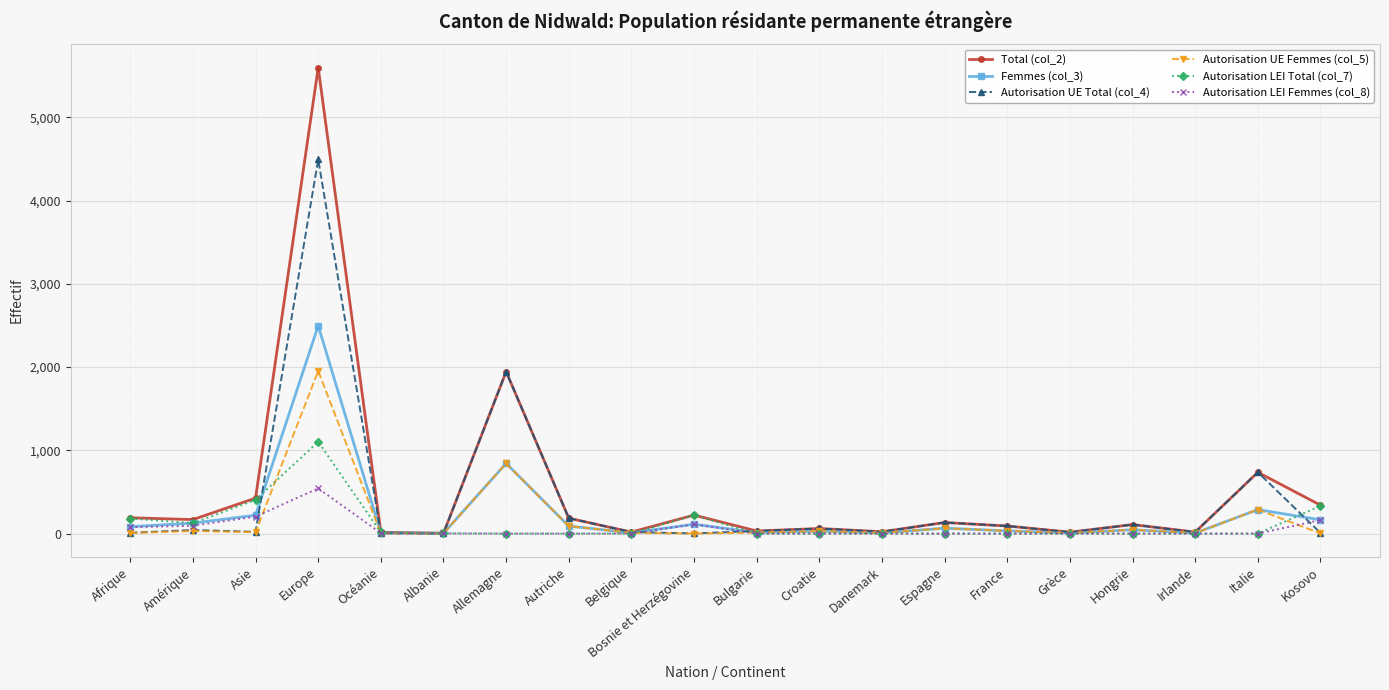

Which series ends up on top after the final intersection of Autorisation LEI Total (col_7) and Femmes (col_3)?

Autorisation LEI Total (col_7)